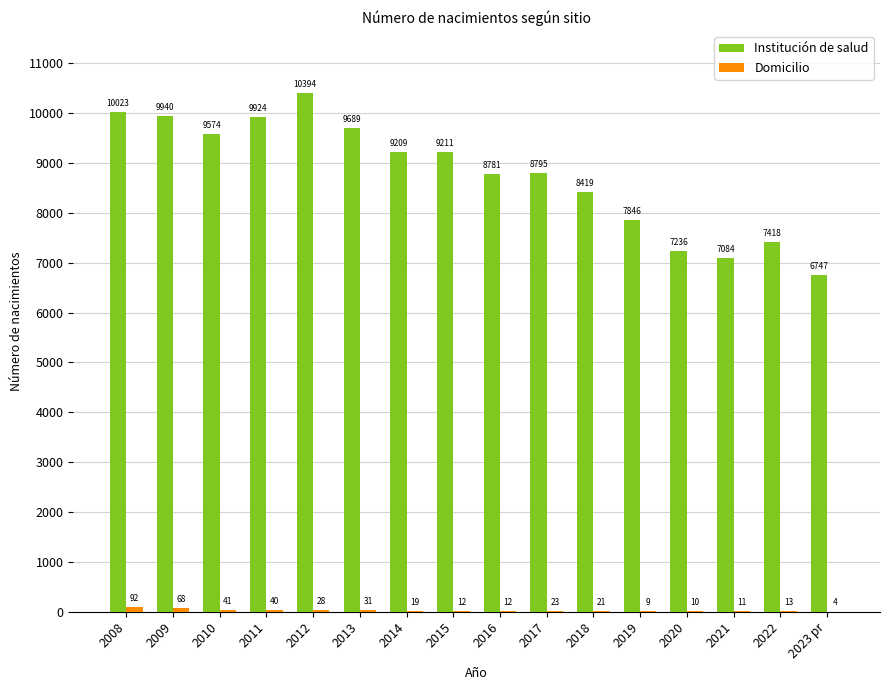

At which label is Institución de salud closest to 8570?

2018